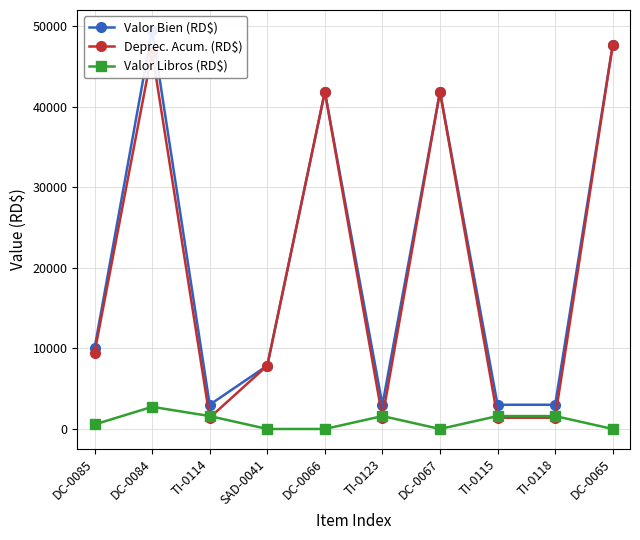

Which series has the largest range (max minus min)?

Valor Bien (RD$)